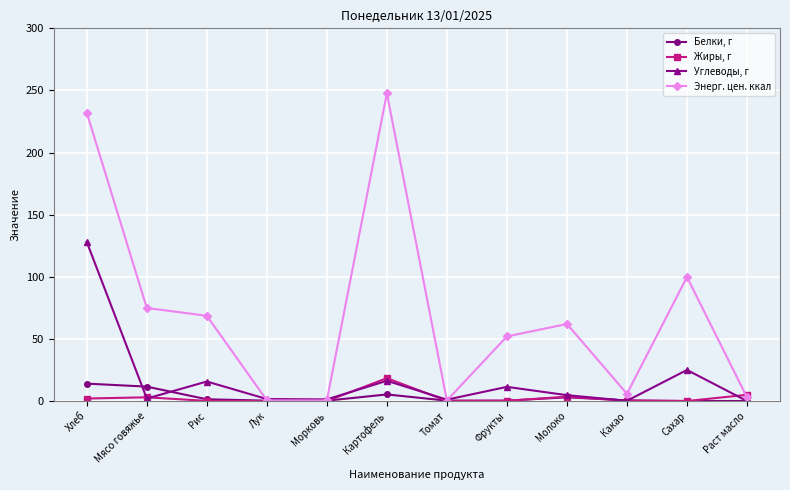

At which category is the sum across all series the highest?

Хлеб